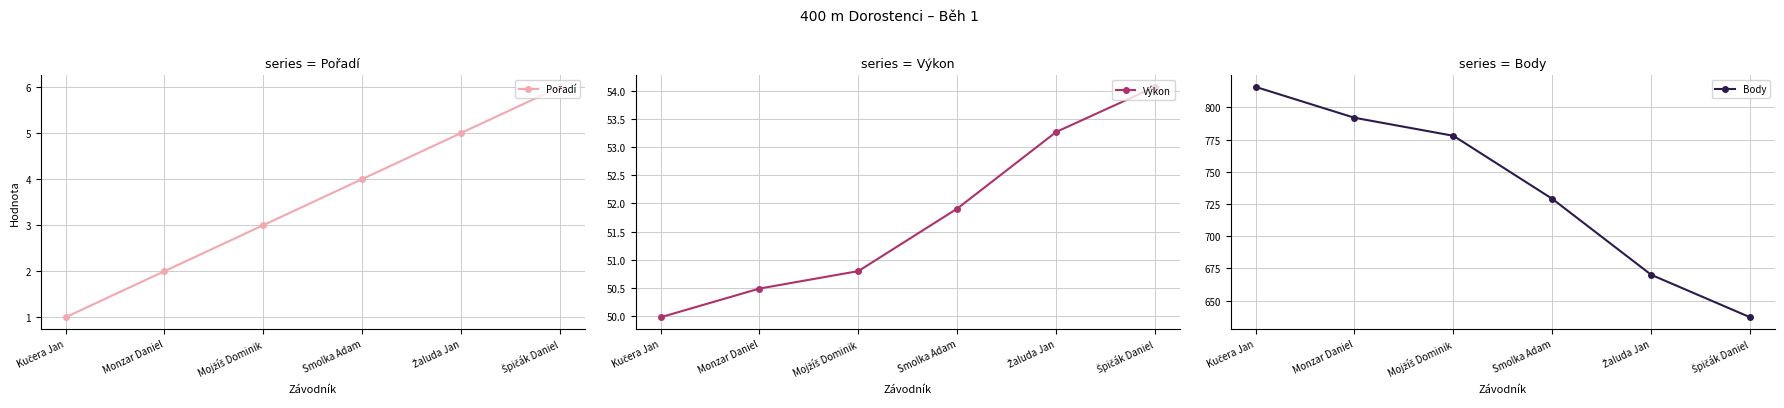

Rank the series at Kučera Jan from highest to lowest value.

Body, Výkon, Pořadí